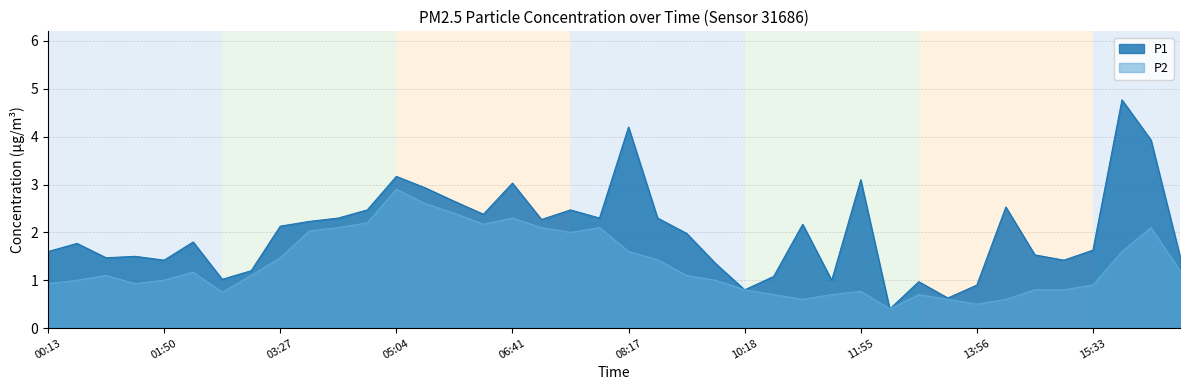

Which series has the widest spread of values?

P1